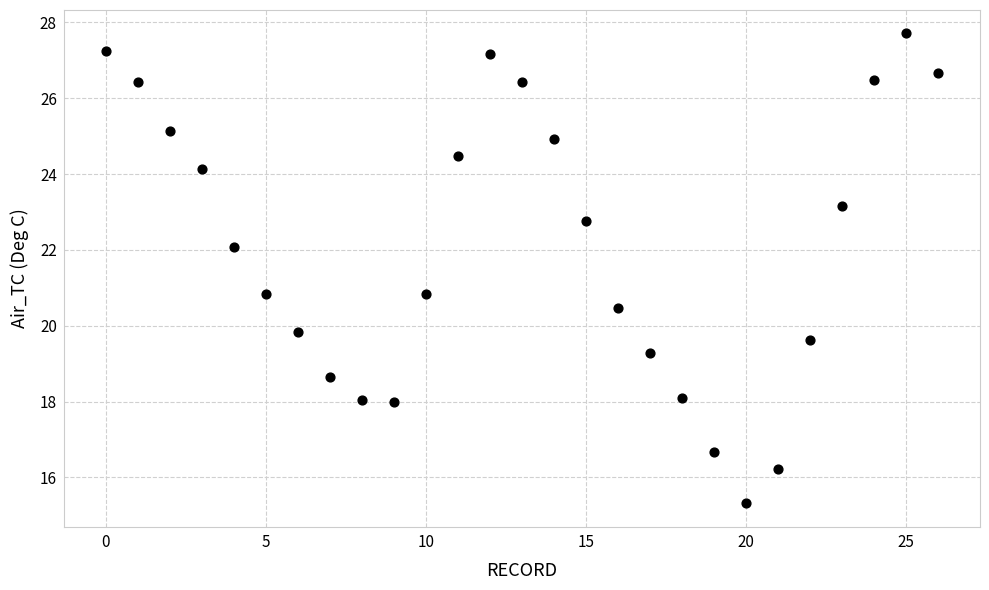

What is the range of Y values (max minus min)?

12.4